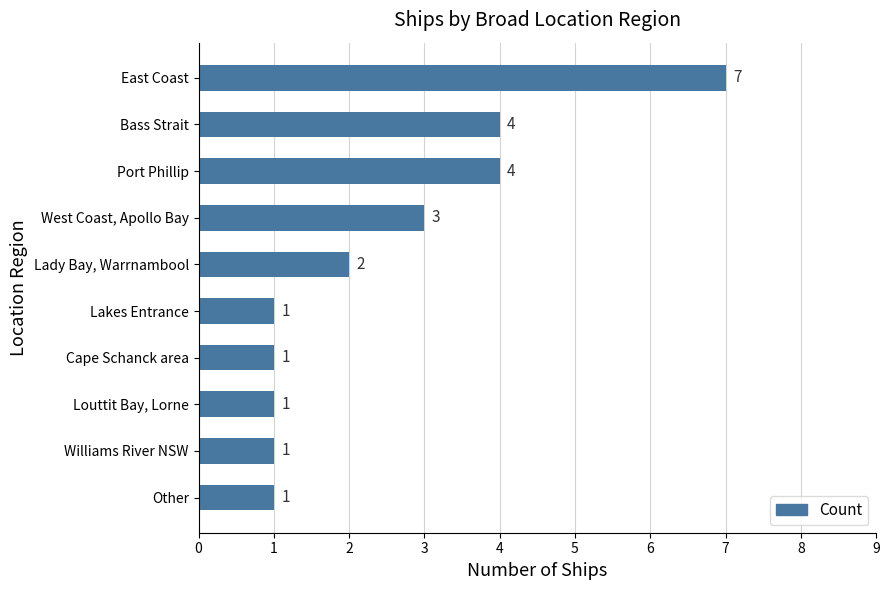

Count the values in the range 1 to 4.

9